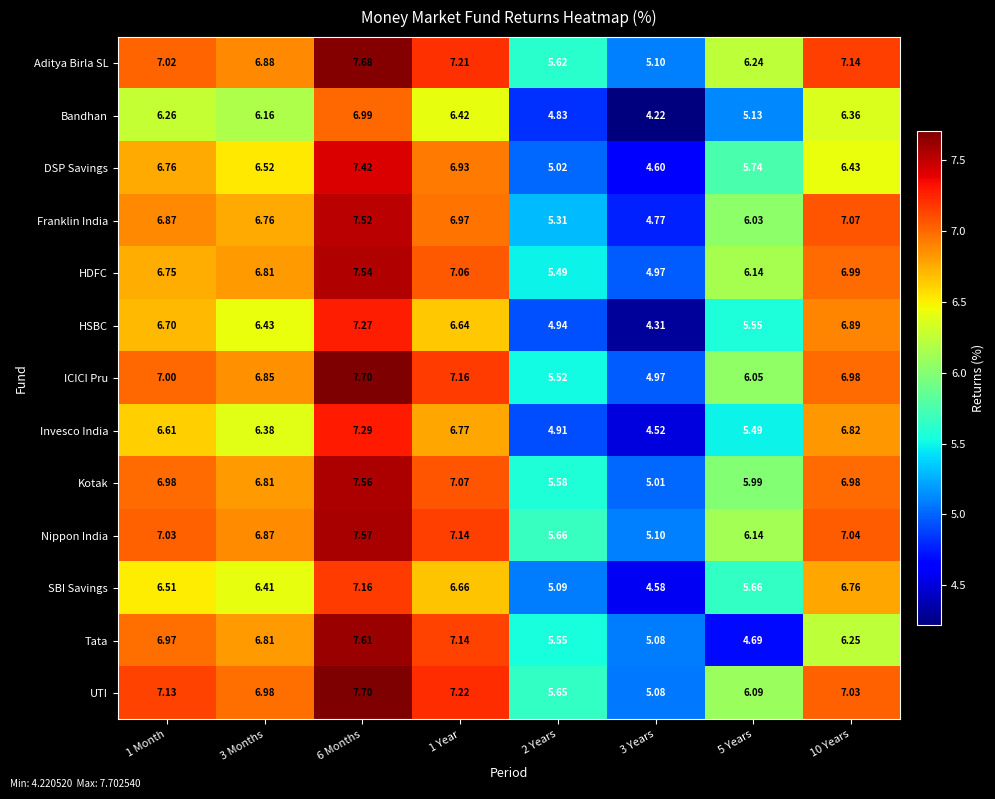

Which series has the widest spread of values?

HSBC